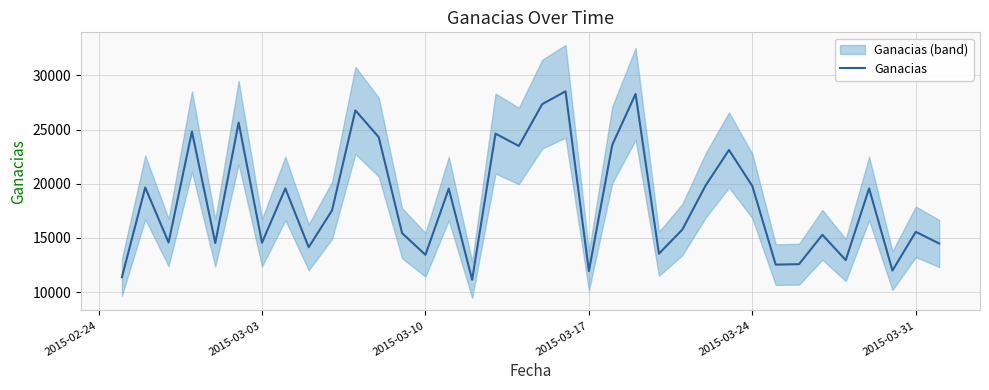

Count the number of data series in this chart.

1